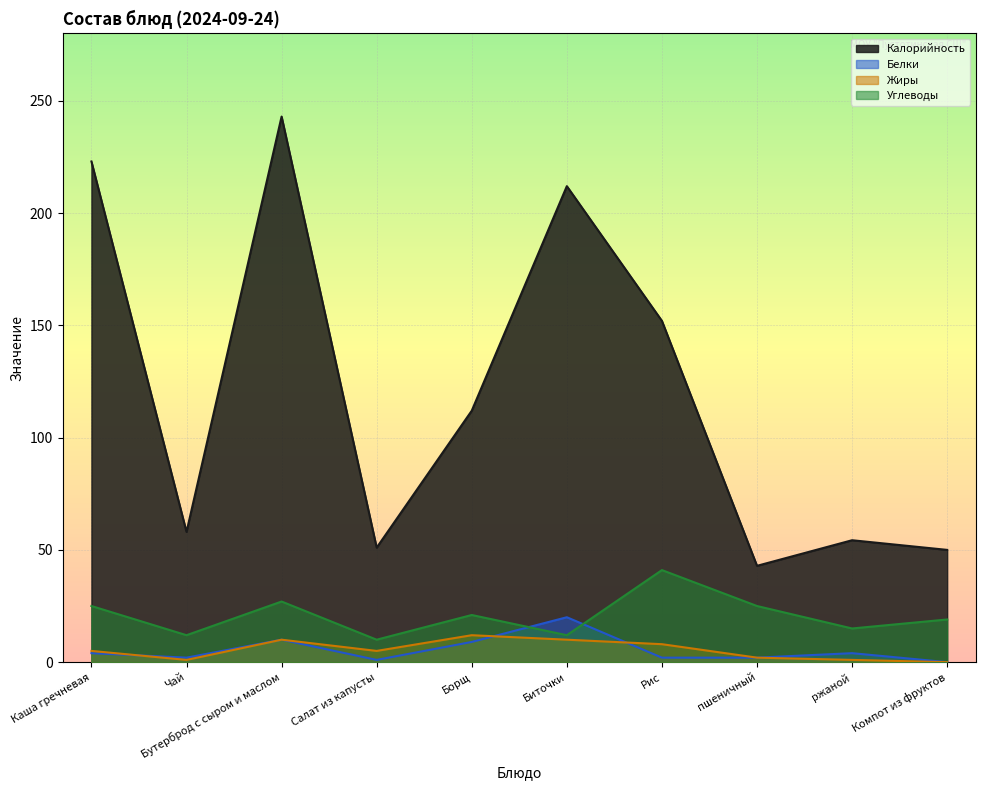

How many lines are shown in the chart?

4